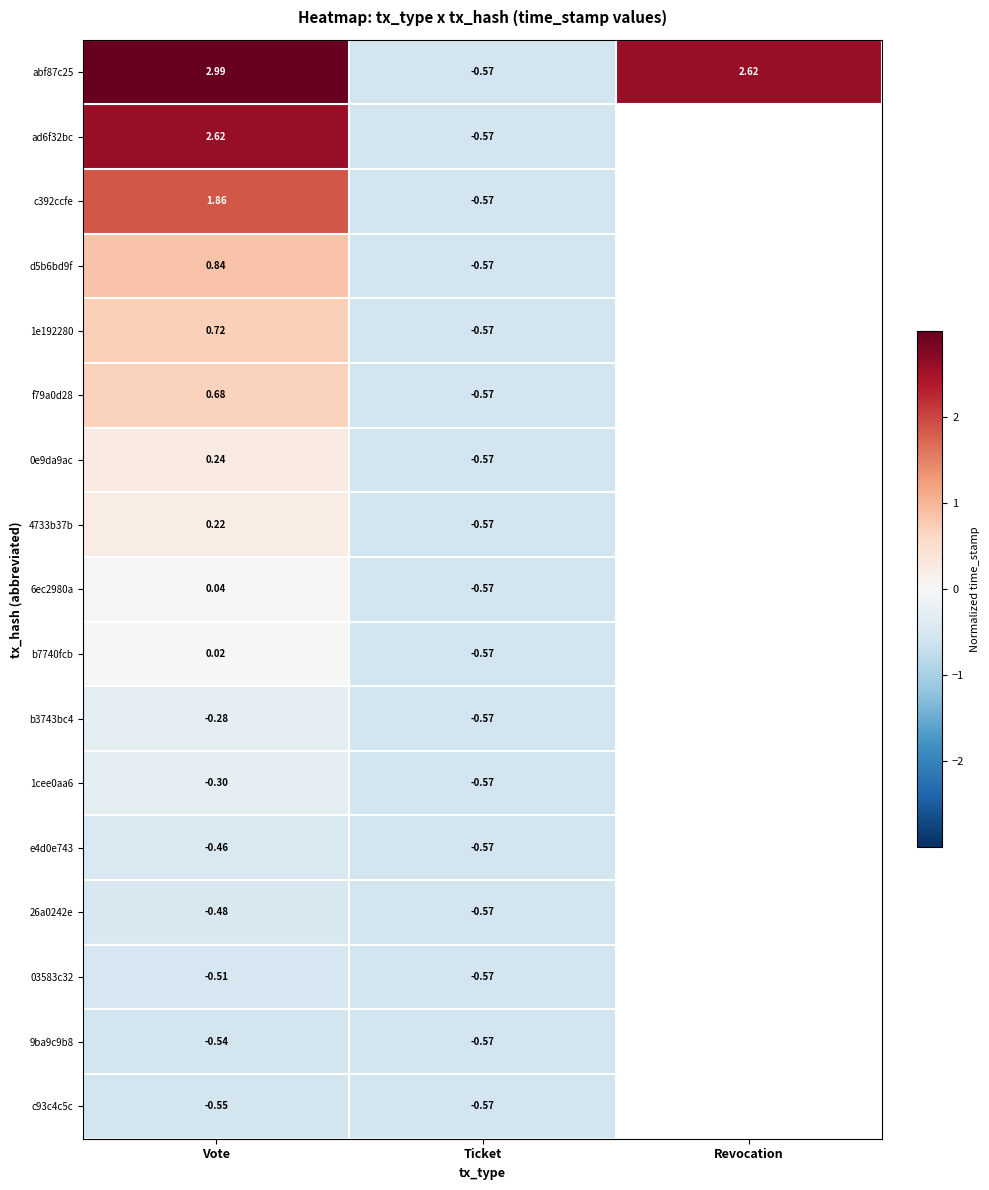

How many values in abf87c25 are below zero?

1